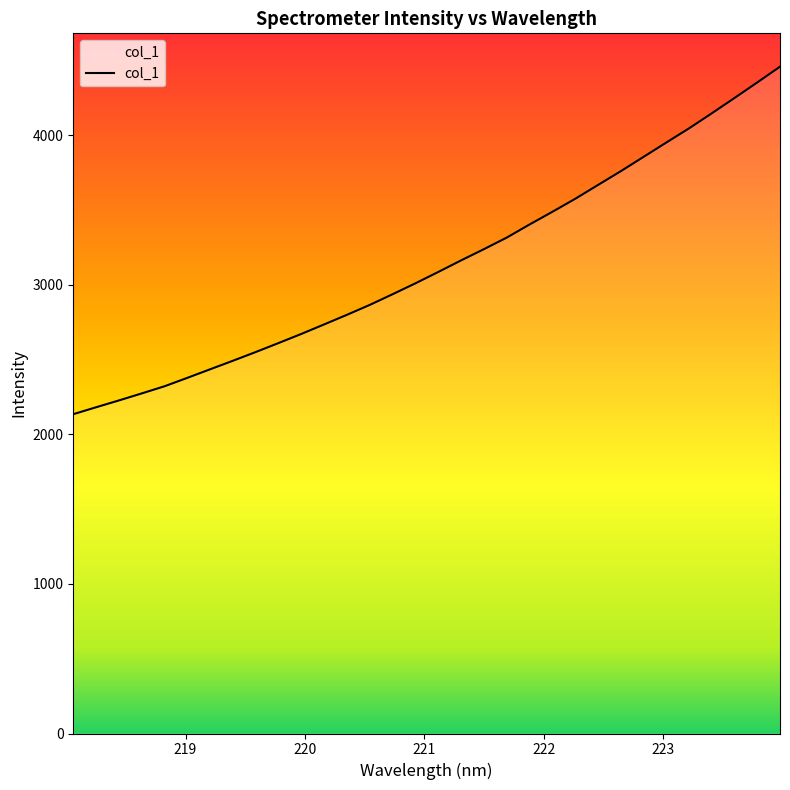

What is the difference between the maximum and minimum values?

2324.4